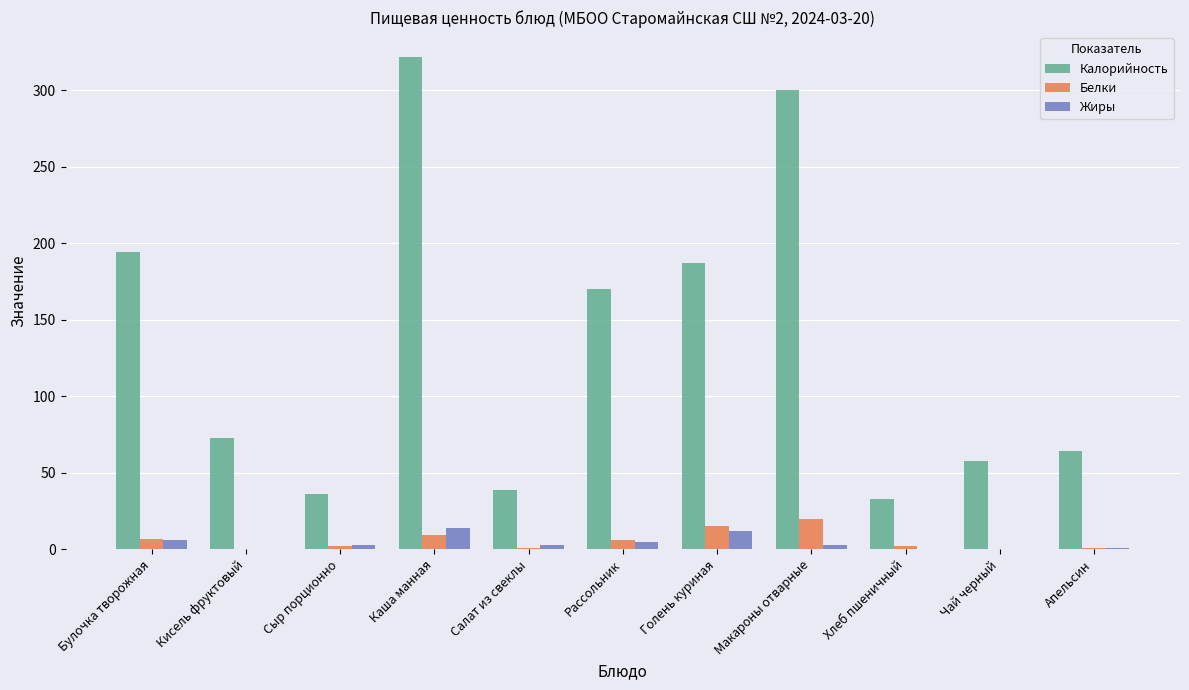

Between Голень куриная and Чай черный, which series saw the biggest shift?

Калорийность